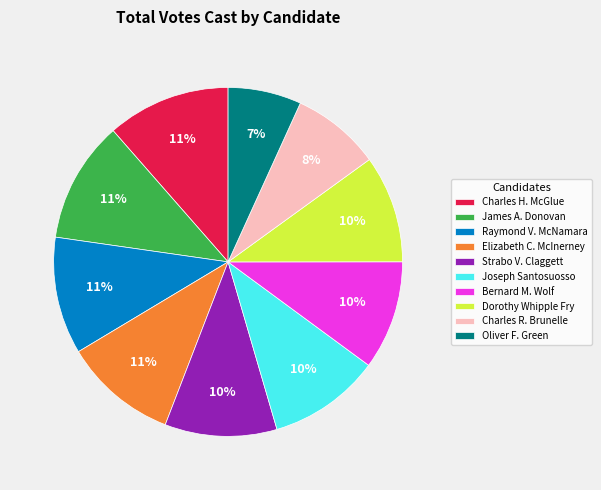

To the nearest percent, what is the average slice percentage?

10%